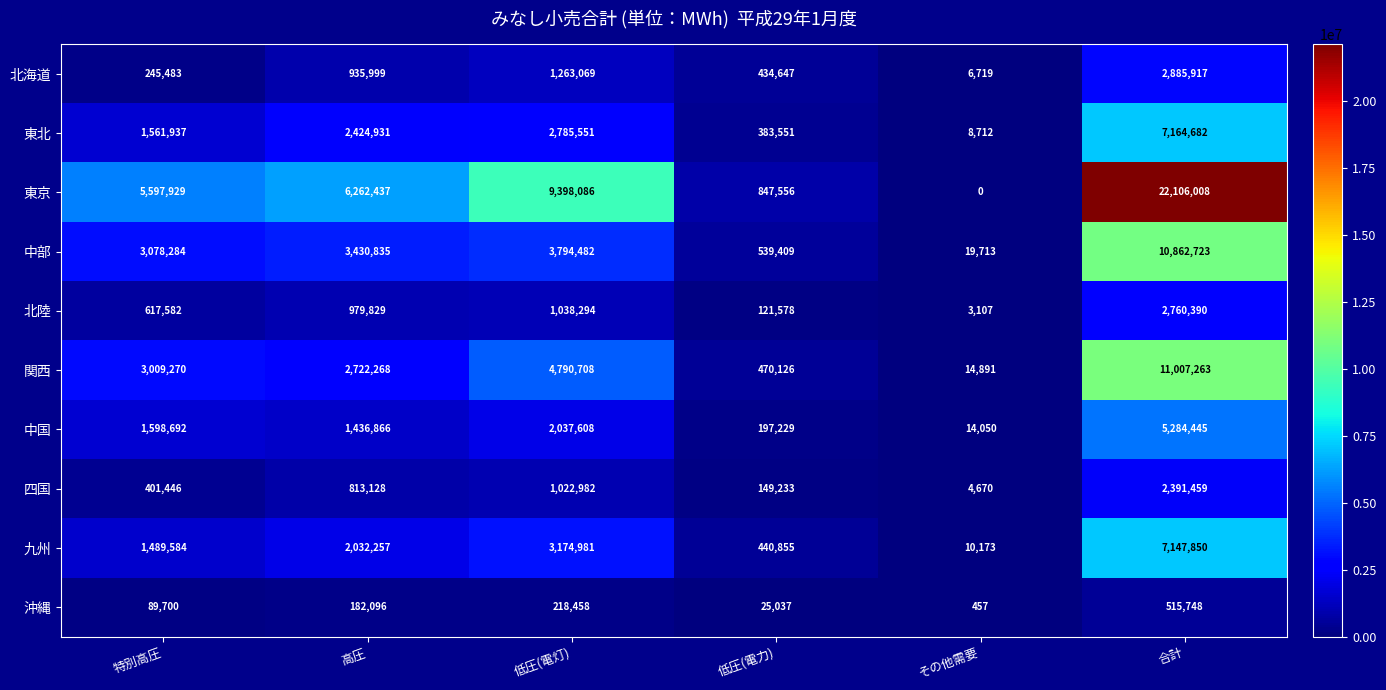

How many distinct data groups are displayed?

10